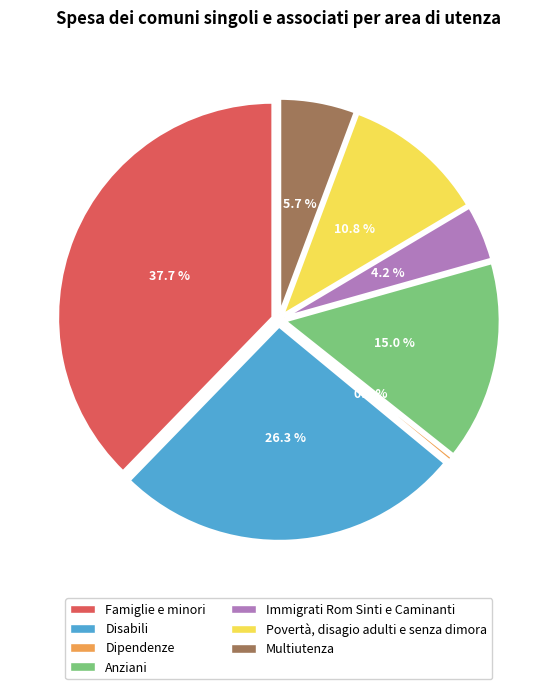

Which category has the biggest portion of the pie?

Famiglie e minori